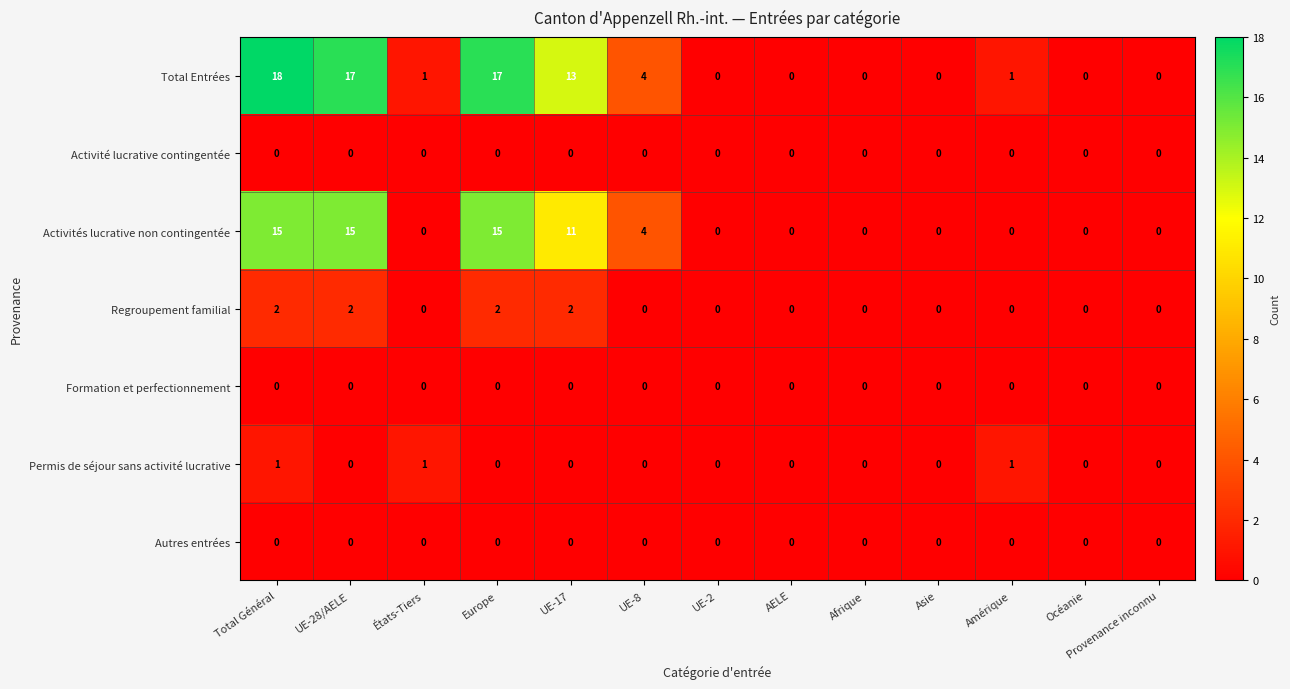

Which category has the highest value across all series?

Total Général